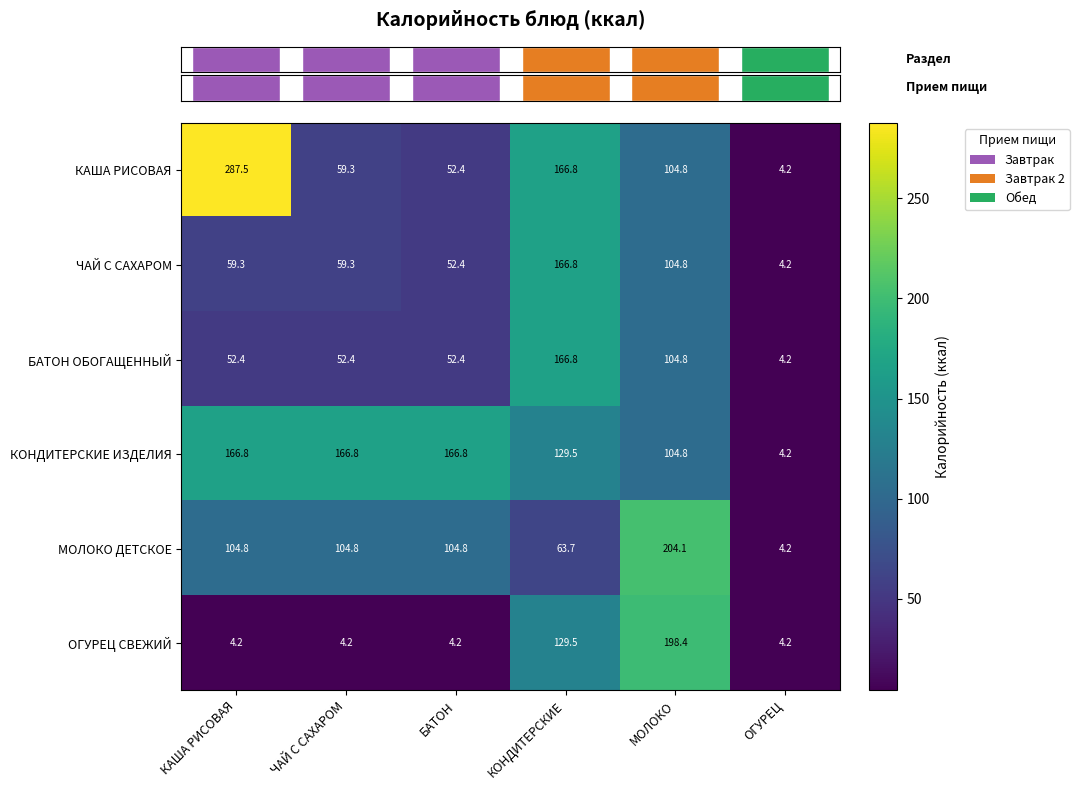

At which category is the sum across all series the highest?

КОНДИТЕРСКИЕ